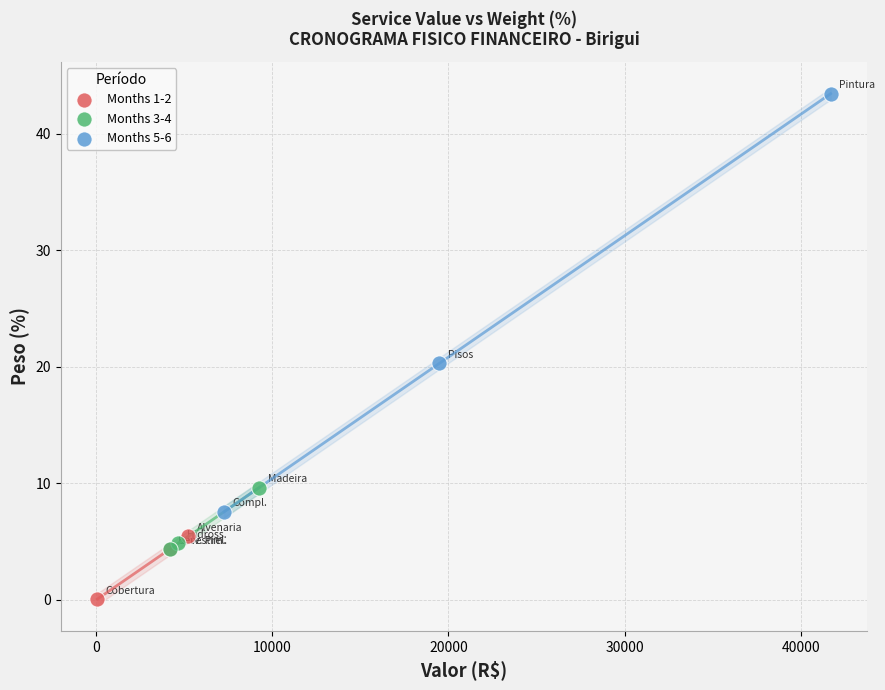

What are all the series names shown in the legend?

Months 1-2, Months 3-4, Months 5-6